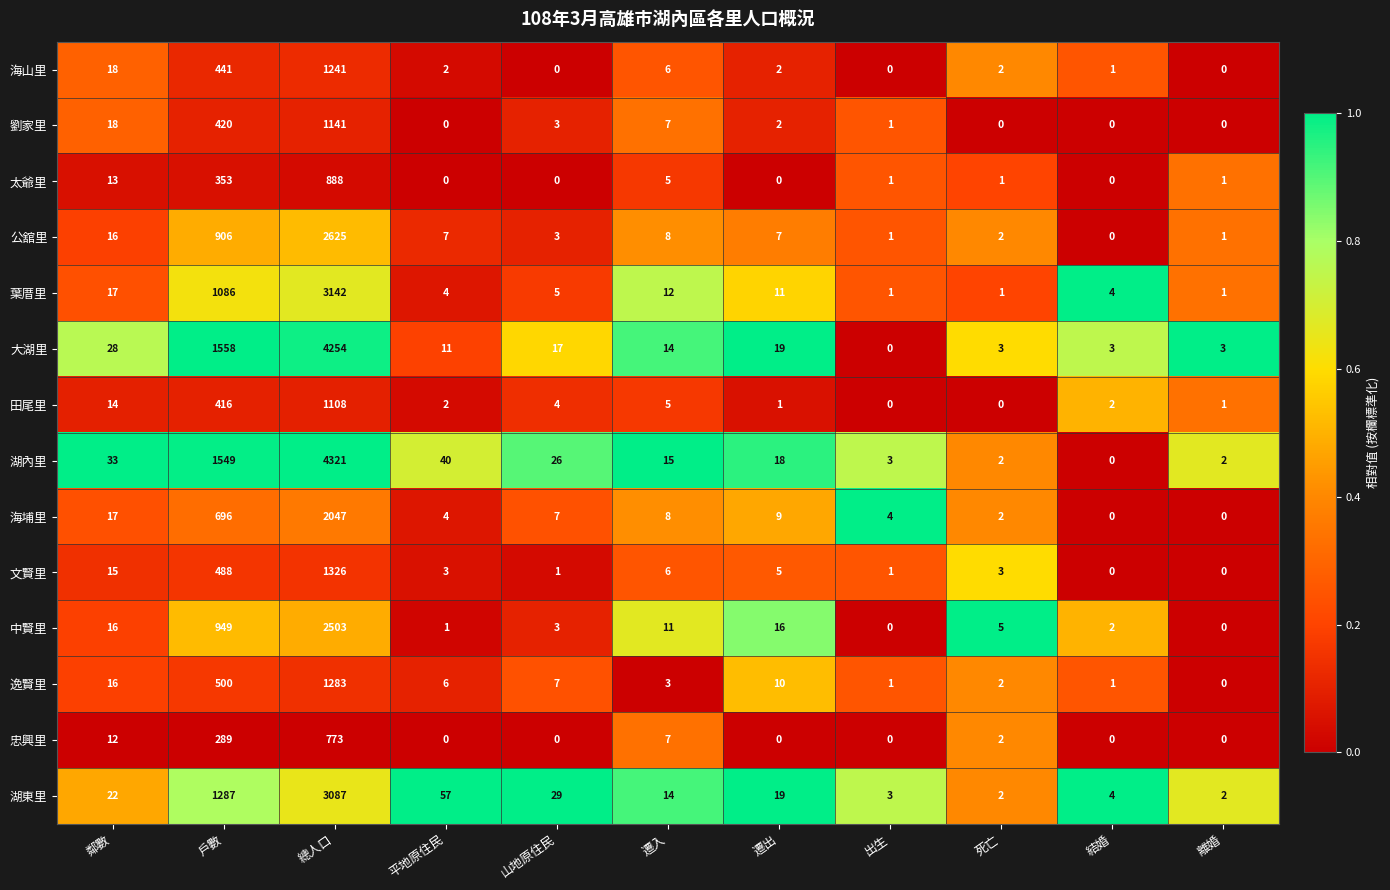

What is the spread (max minus min) of values at 遷出?

19